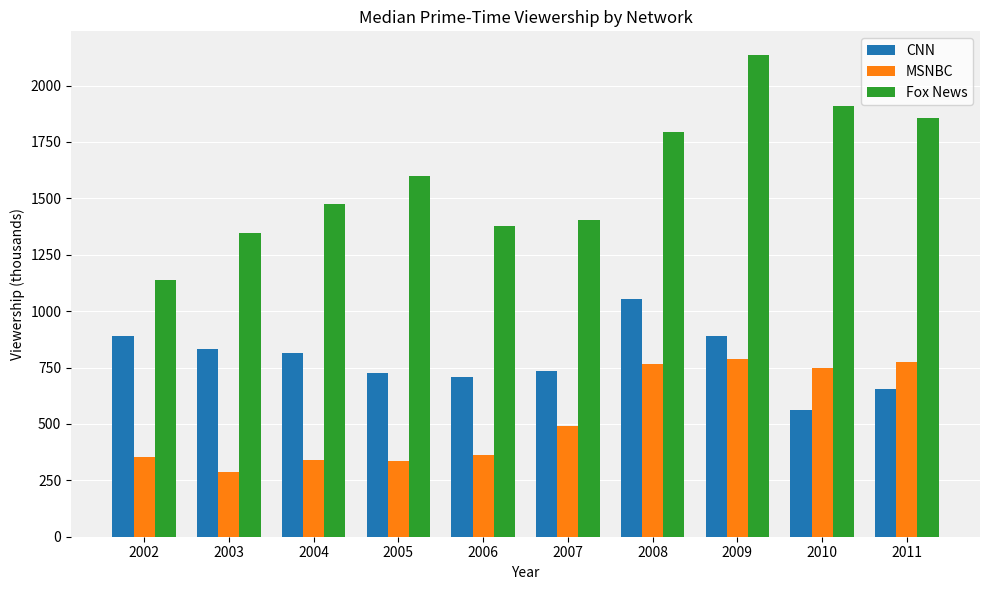

What is the sum of all CNN values?

7866.5